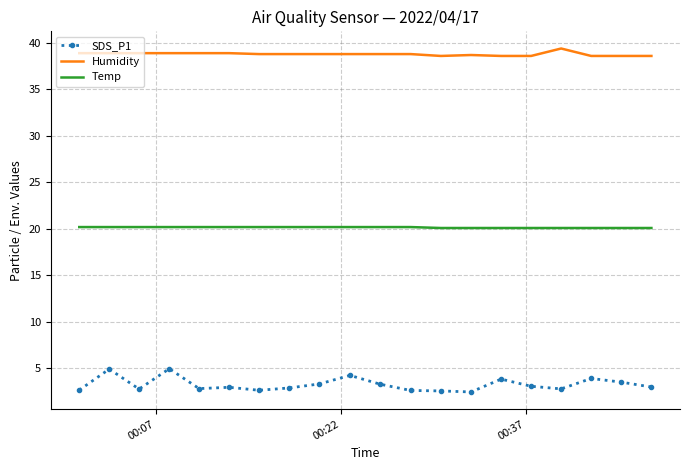

What is the greatest value displayed?

39.4